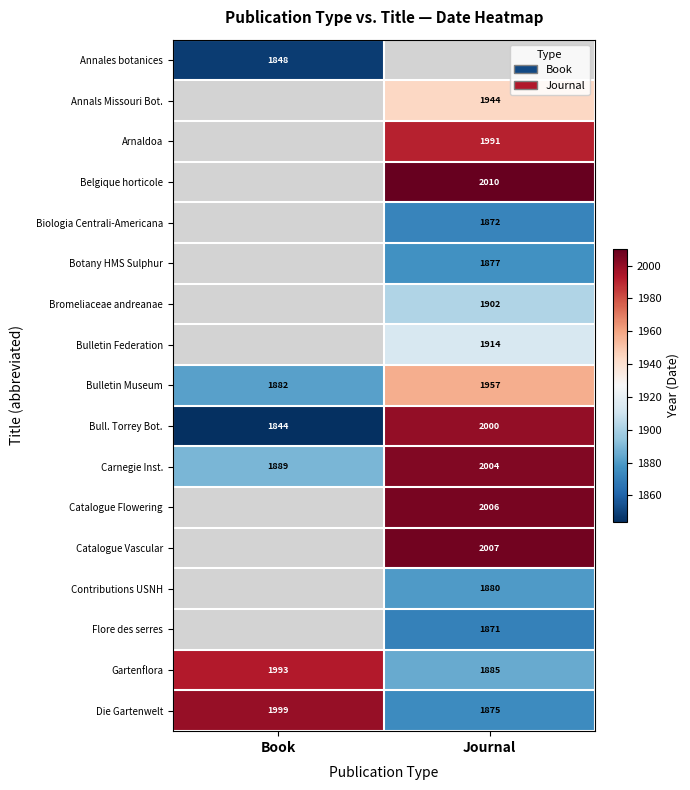

Is it true that Biologia Centrali-Americana equals 2521 at Journal?

False